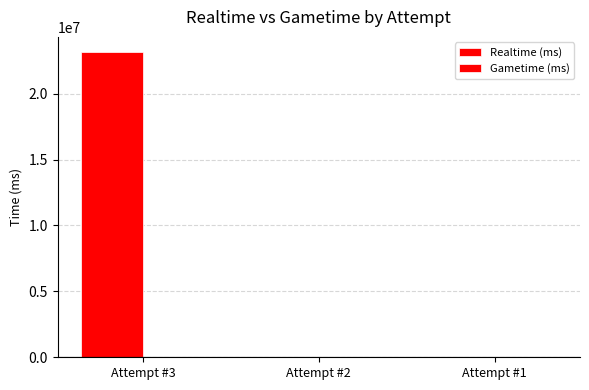

How many data points does each series have?

3